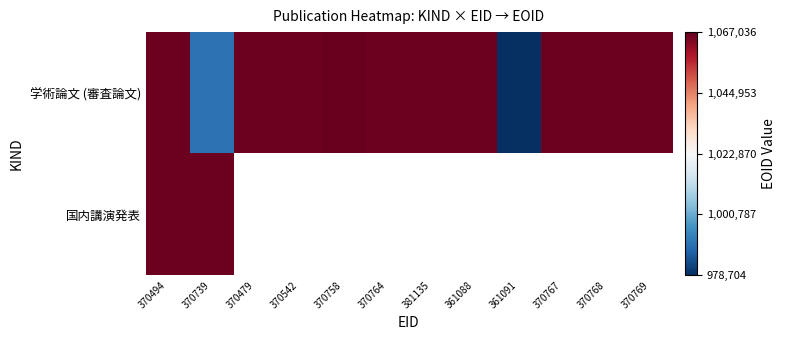

What is the difference between the second highest and minimum values in the 学術論文 (審査論文) series?

87356.0